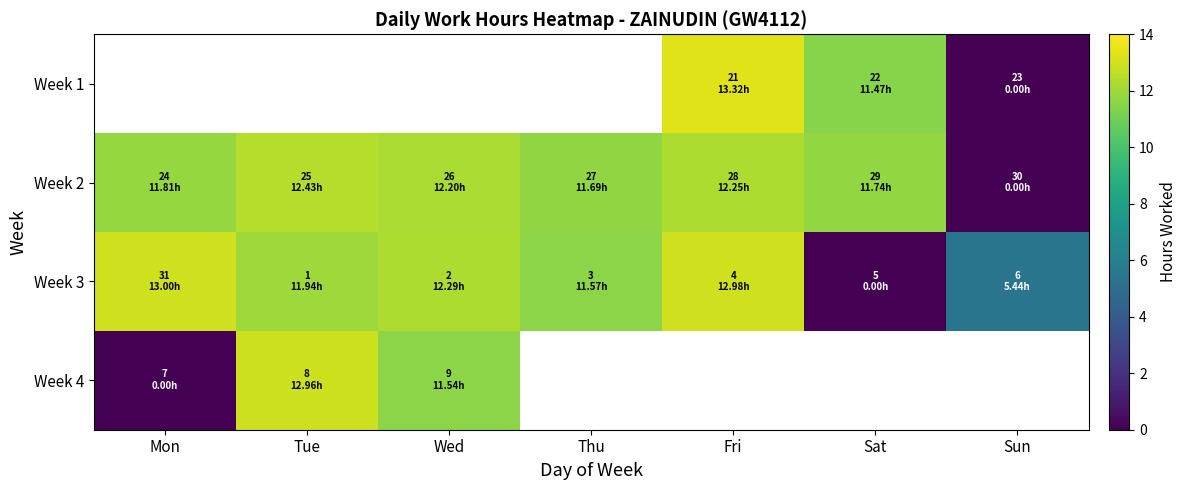

Rank the categories by Week 1 value from highest to lowest.

Mon, Tue, Wed, Thu, Fri, Sat, Sun